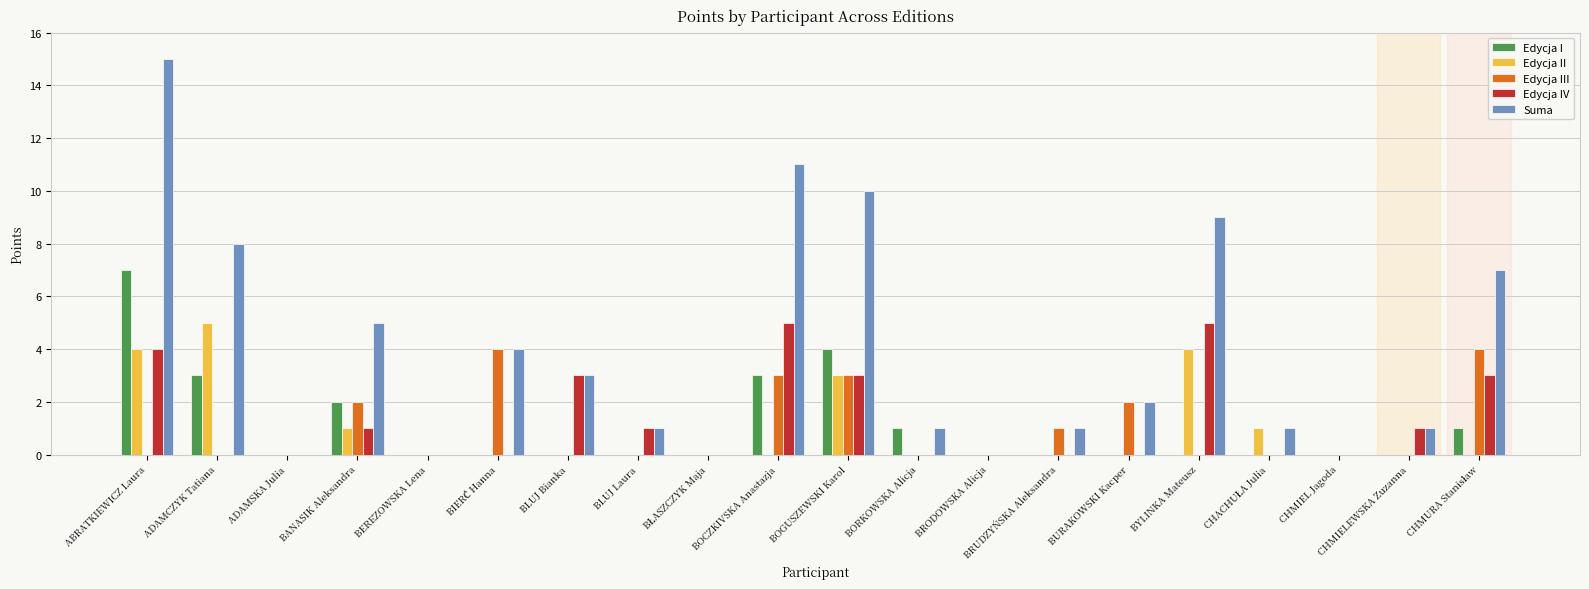

What is the total value across all series at BLUJ Bianka?

6